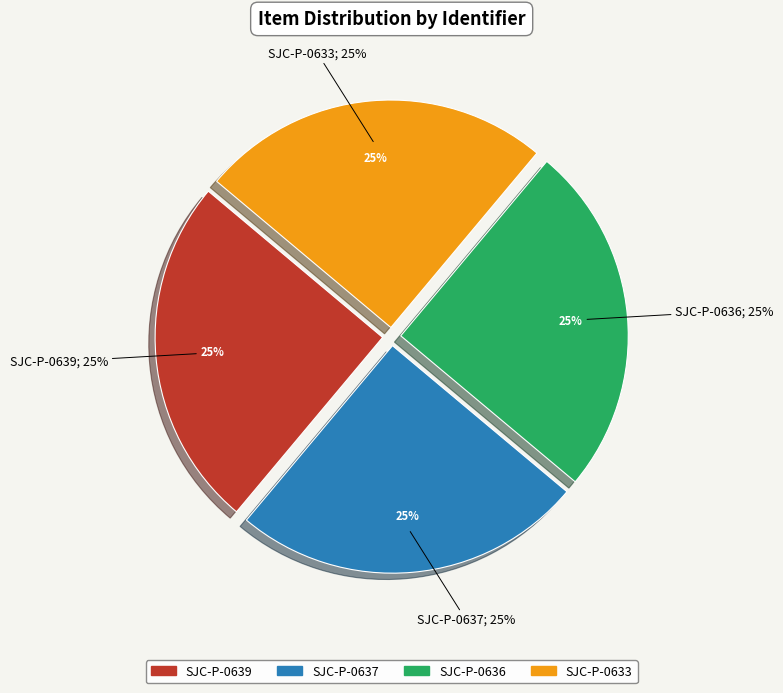

Count the number of slices in the pie.

4